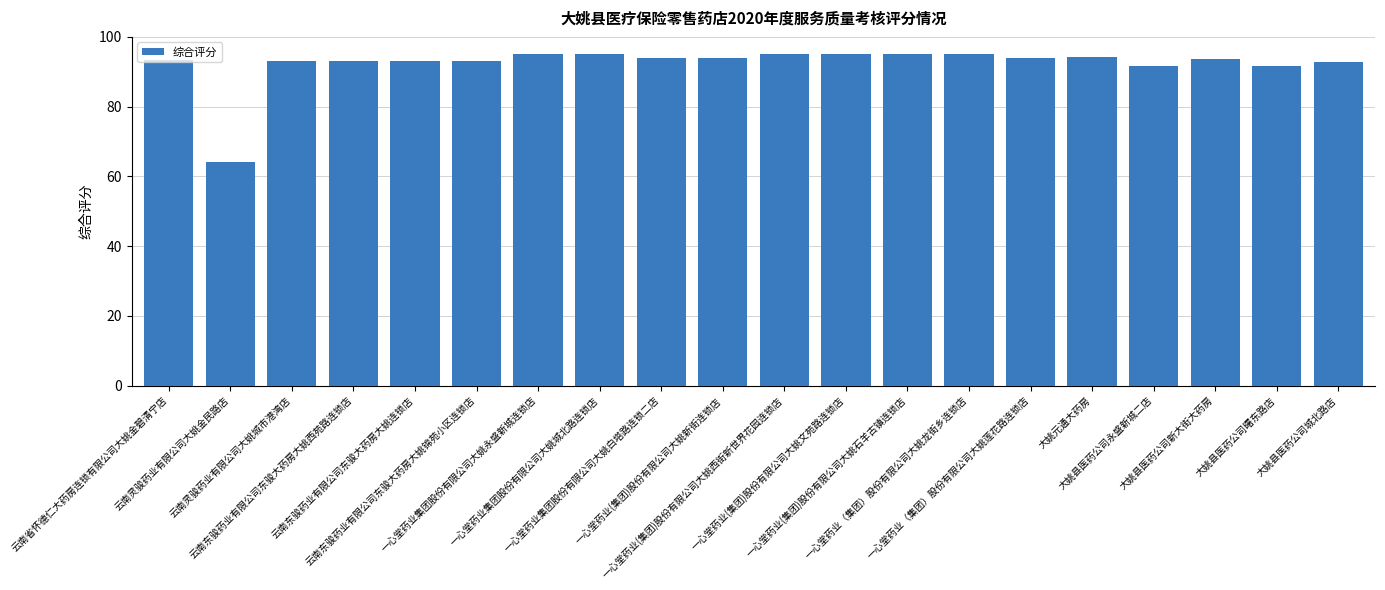

What is the difference between the second highest and minimum values?

30.8